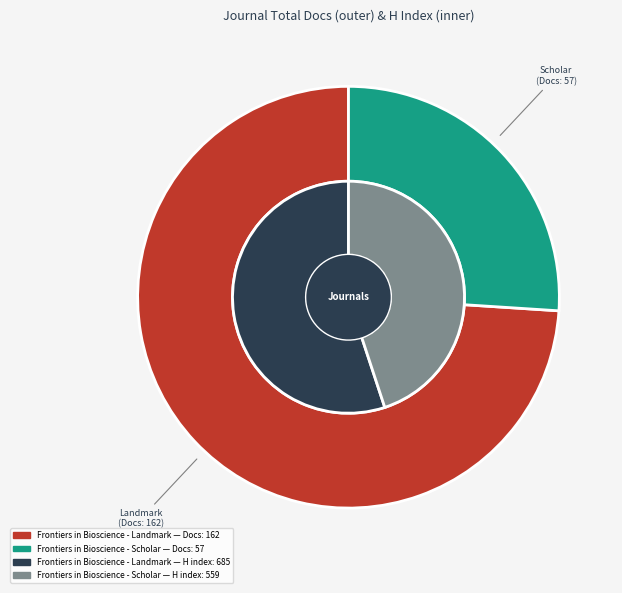

Rank the series at Frontiers in Bioscience - Landmark from lowest to highest value.

Total Docs. (2023), H index